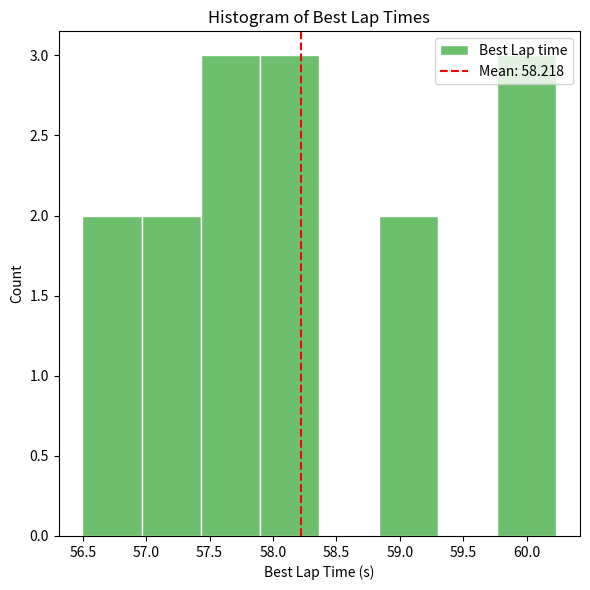

Reading left to right, transcribe this chart: for each bar, give the range it covers on the x-axis and its height. Neither the bar edges nor the heights are printed on the chart, so give them approximately, as read against the axes.

56.50 to 56.95: 2
56.95 to 57.45: 2
57.45 to 57.90: 3
57.90 to 58.35: 3
58.35 to 58.85: 0
58.85 to 59.30: 2
59.30 to 59.75: 0
59.75 to 60.25: 3